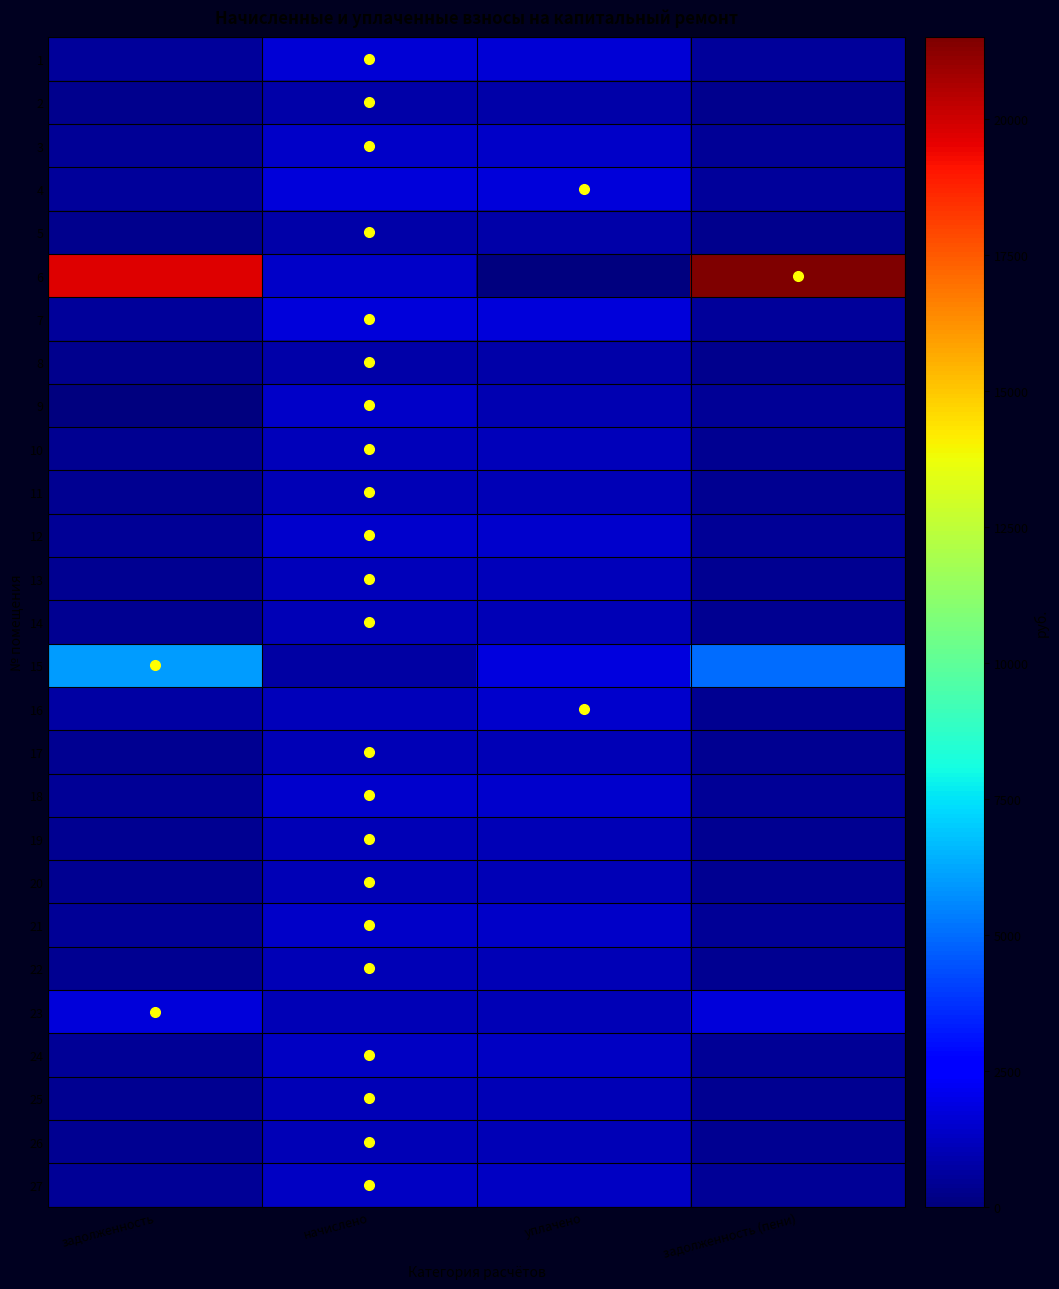

Reading left to right, list all the values displayed in this chart.

1: задолженность=557.3	начислено=1671.8	уплачено=1671.8	задолженность (пени)=557.3
2: задолженность=258.5	начислено=775.4	уплачено=775.4	задолженность (пени)=258.5
3: задолженность=463.7	начислено=1391.0	уплачено=1391.0	задолженность (пени)=463.7
4: задолженность=563.9	начислено=1689.1	уплачено=1689.4	задолженность (пени)=562.8
5: задолженность=256.3	начислено=769.0	уплачено=769.0	задолженность (пени)=256.3
6: задолженность=19695.3	начислено=1410.5	уплачено=0.0	задолженность (пени)=21490.9
7: задолженность=560.8	начислено=1682.6	уплачено=1682.5	задолженность (пени)=560.9
8: задолженность=265.0	начислено=794.9	уплачено=794.9	задолженность (пени)=265.0
9: задолженность=0.0	начислено=1412.6	уплачено=941.8	задолженность (пени)=470.9
10: задолженность=365.8	начислено=1097.3	уплачено=1097.3	задолженность (пени)=365.8
11: задолженность=360.0	начислено=1080.0	уплачено=1080.0	задолженность (пени)=360.0
12: задолженность=481.7	начислено=1445.0	уплачено=1445.0	задолженность (пени)=481.7
13: задолженность=375.1	начислено=1125.4	уплачено=1125.4	задолженность (пени)=375.1
14: задолженность=357.8	начислено=1073.5	уплачено=1073.5	задолженность (пени)=357.8
15: задолженность=5973.1	начислено=738.7	уплачено=1800.0	задолженность (пени)=5003.0
16: задолженность=753.1	начислено=1129.7	уплачено=1506.2	задолженность (пени)=376.6
17: задолженность=360.0	начислено=1080.0	уплачено=1080.0	задолженность (пени)=360.0
18: задолженность=481.7	начислено=1445.0	уплачено=1445.0	задолженность (пени)=481.7
19: задолженность=360.0	начислено=1080.0	уплачено=1080.0	задолженность (пени)=360.0
20: задолженность=359.3	начислено=1077.8	уплачено=1077.8	задолженность (пени)=359.3
21: задолженность=448.6	начислено=1345.7	уплачено=1345.7	задолженность (пени)=448.6
22: задолженность=355.0	начислено=1064.9	уплачено=1064.9	задолженность (пени)=355.0
23: задолженность=1732.3	начислено=1082.2	уплачено=1082.2	задолженность (пени)=1732.3
24: задолженность=447.1	начислено=1341.4	уплачено=1341.4	задолженность (пени)=447.1
25: задолженность=356.4	начислено=1069.2	уплачено=1069.2	задолженность (пени)=356.4
26: задолженность=362.2	начислено=1084.3	уплачено=1084.3	задолженность (пени)=361.4
27: задолженность=443.5	начислено=1330.6	уплачено=1330.6	задолженность (пени)=443.5